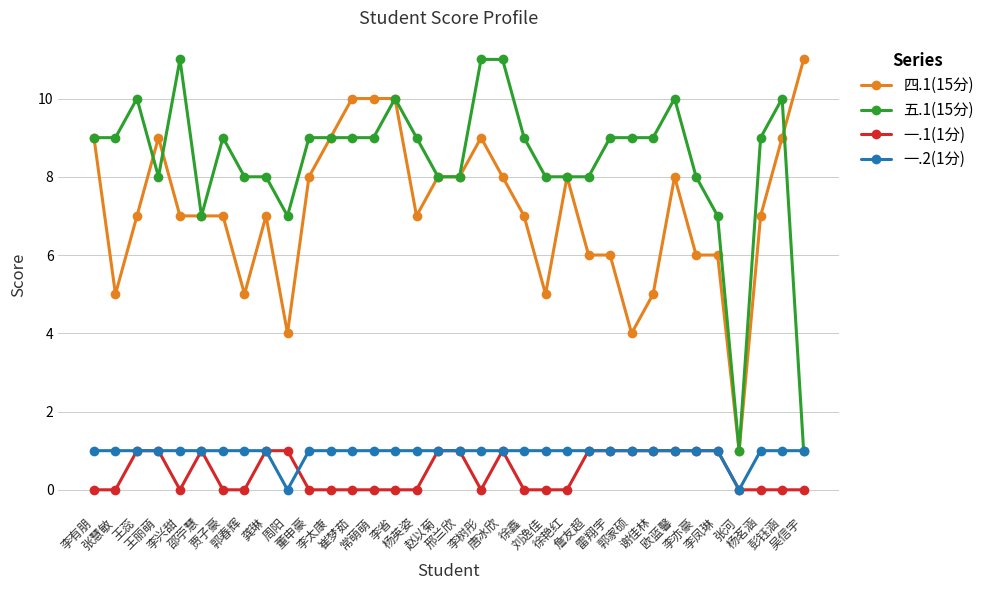

True or false: 五.1(15分) has more than 2 interior local peaks.

True